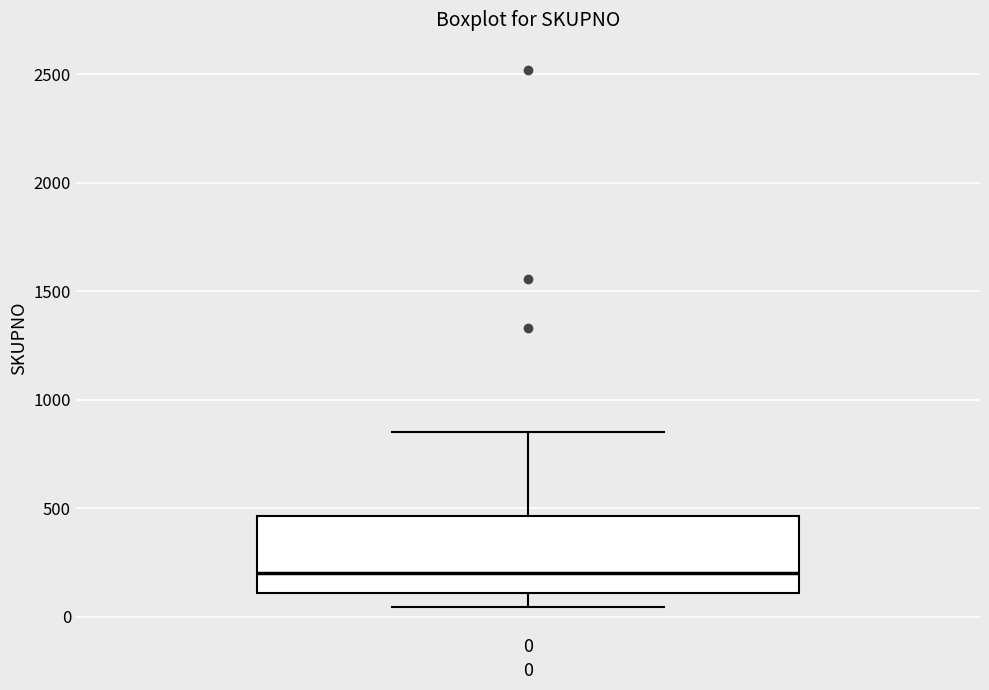

Where does the median line of the box at x = 0 sit on the y-axis? The values are not printed on the chart, so give them approximately, as read against the axis.

200